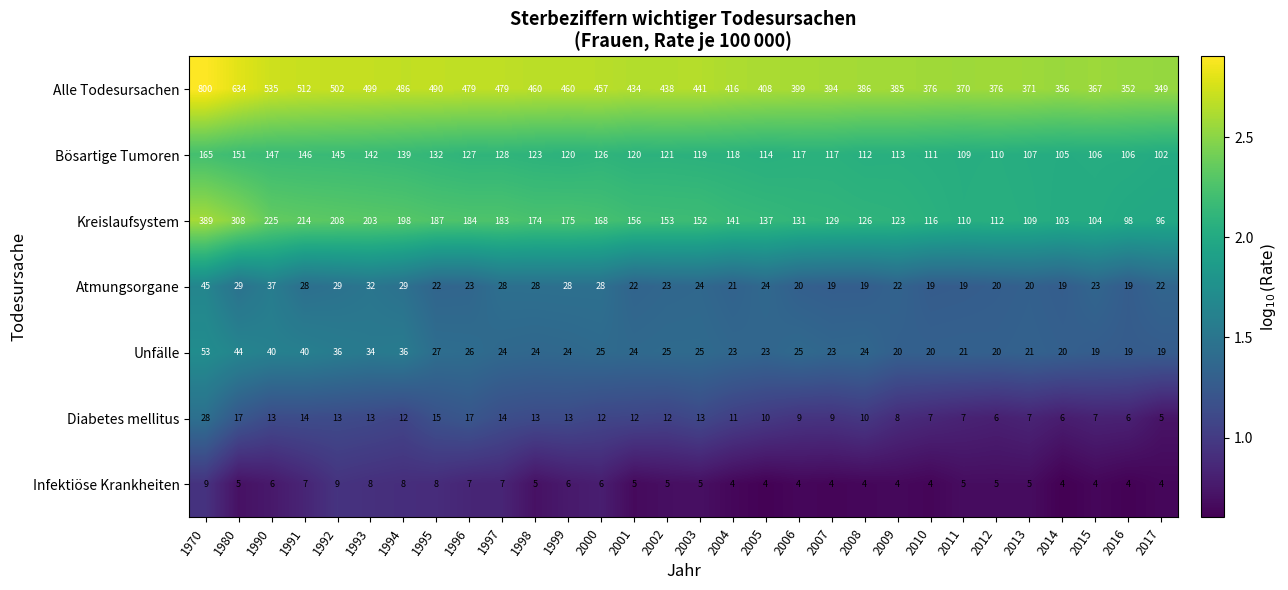

Which series changed the most between 1994 and 2011?

Alle Todesursachen